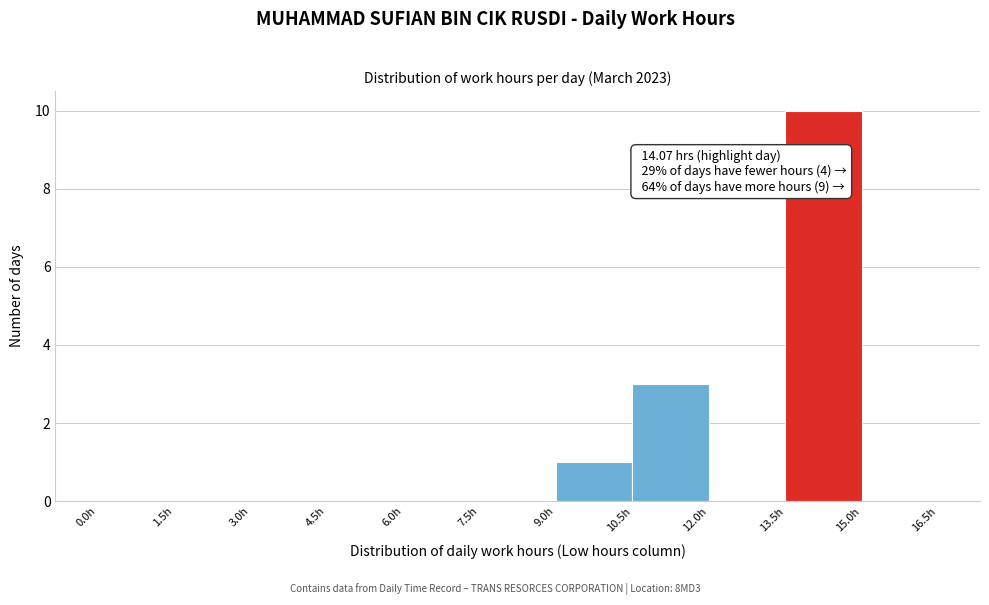

Which range on the x-axis has the tallest bar?

13.5 to 15.0